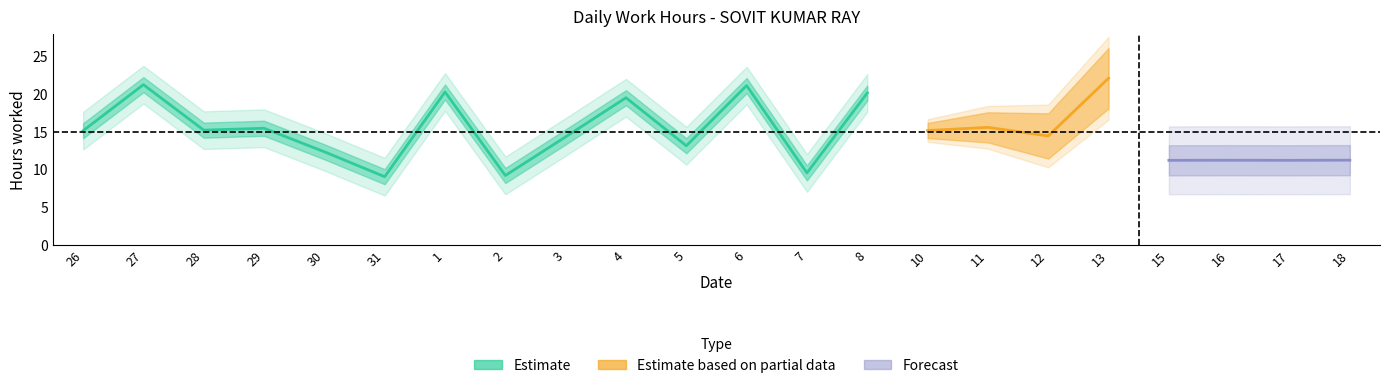

List the labels in order of value, smallest first.

31, 2, 7, 15, 17, 16, 18, 30, 5, 3, 12, 26, 10, 28, 29, 11, 4, 8, 1, 6, 27, 13